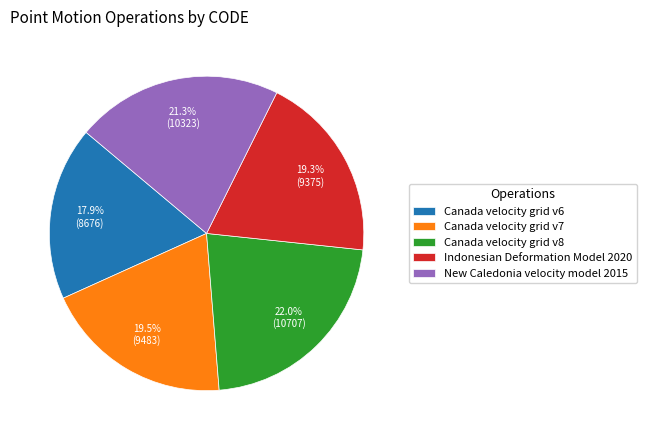

To the nearest percent, what is the difference between the New Caledonia velocity model 2015 and Canada velocity grid v6 slice percentages?

3%